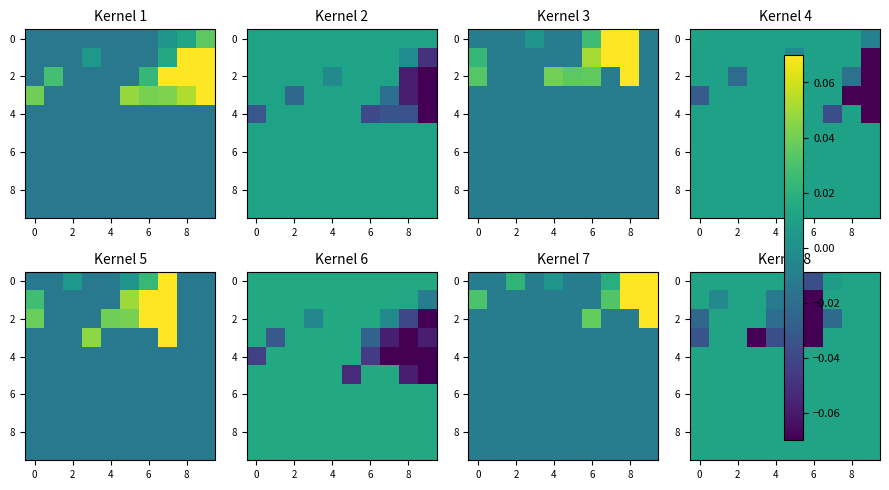

How many distinct data groups are displayed?

10